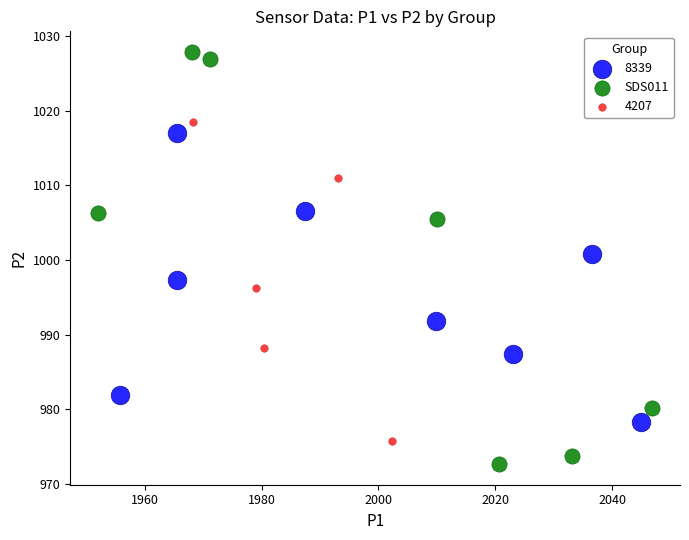

Which series reaches the maximum Y coordinate?

SDS011